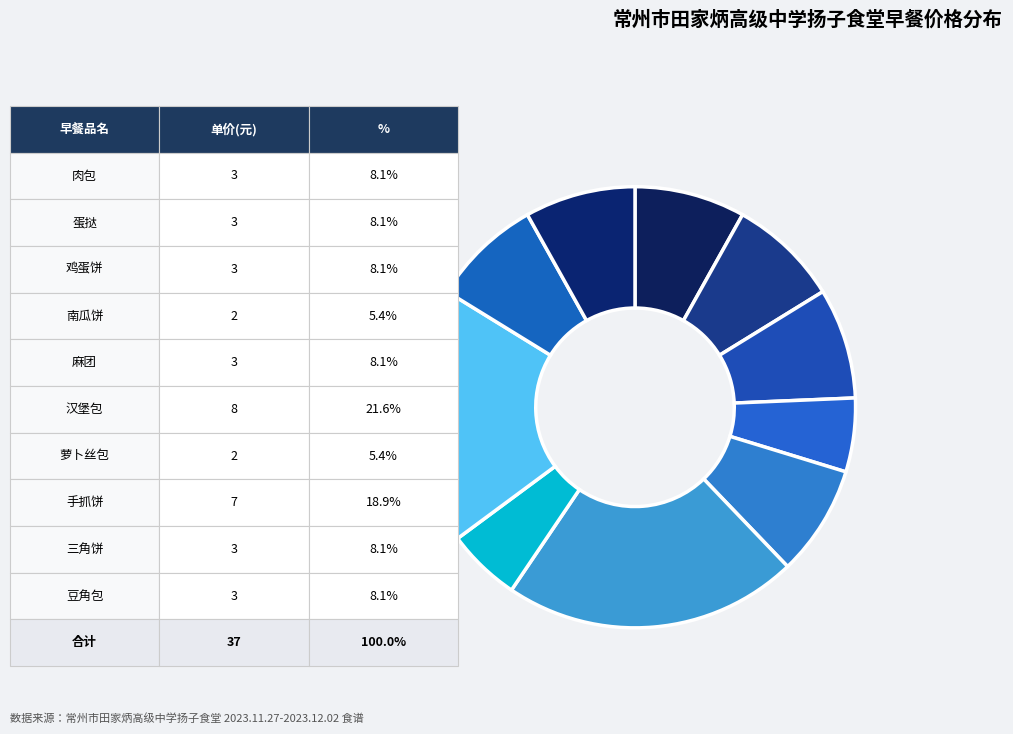

How many segments does this pie chart have?

10